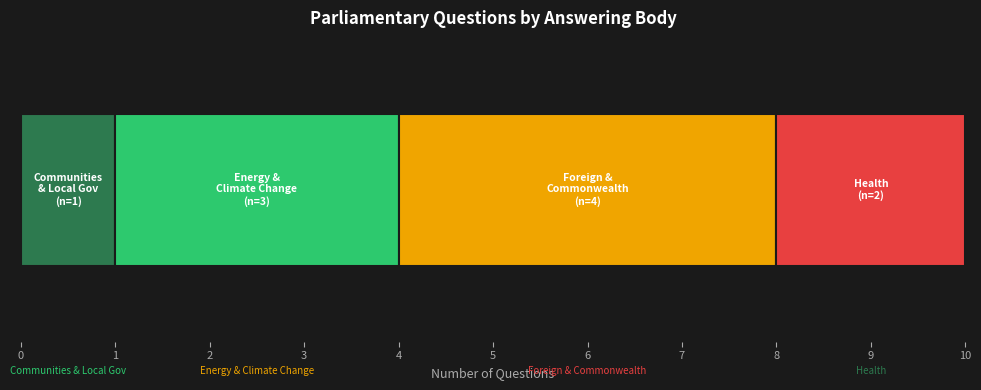

How many series are shown in this chart?

4